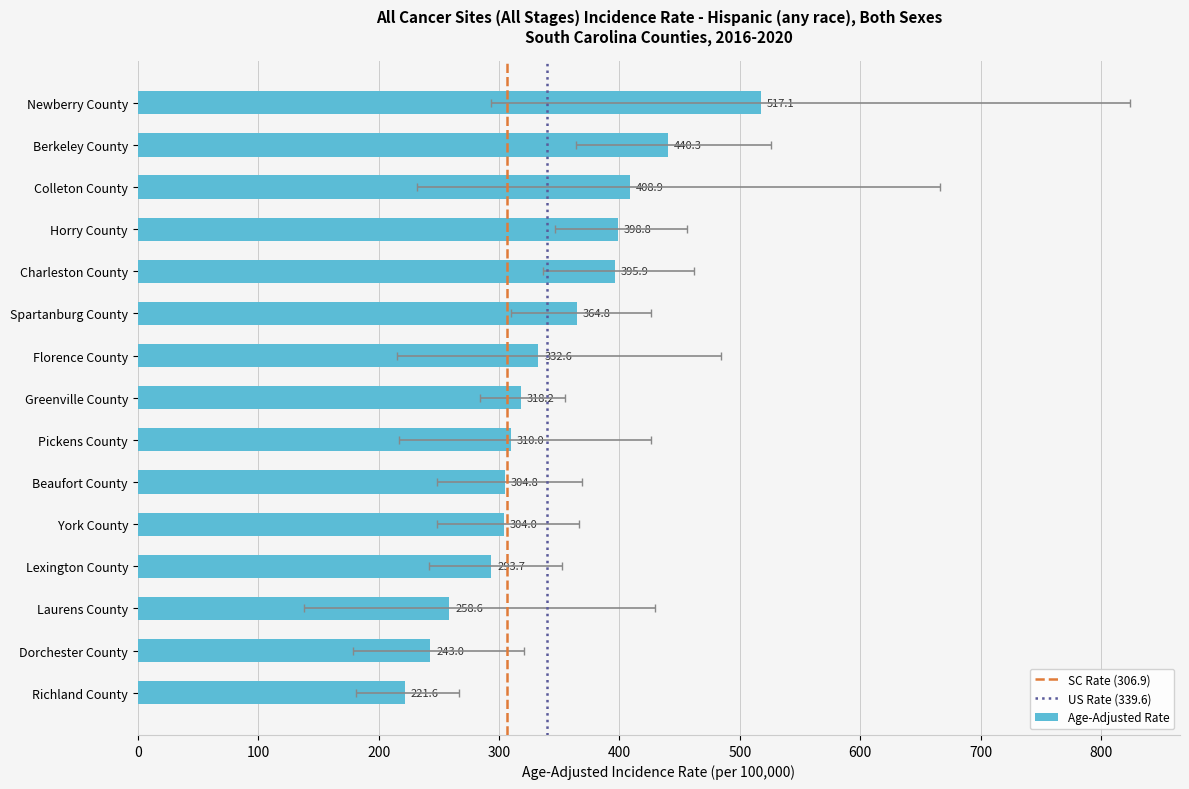

How many bars are there in total?

15